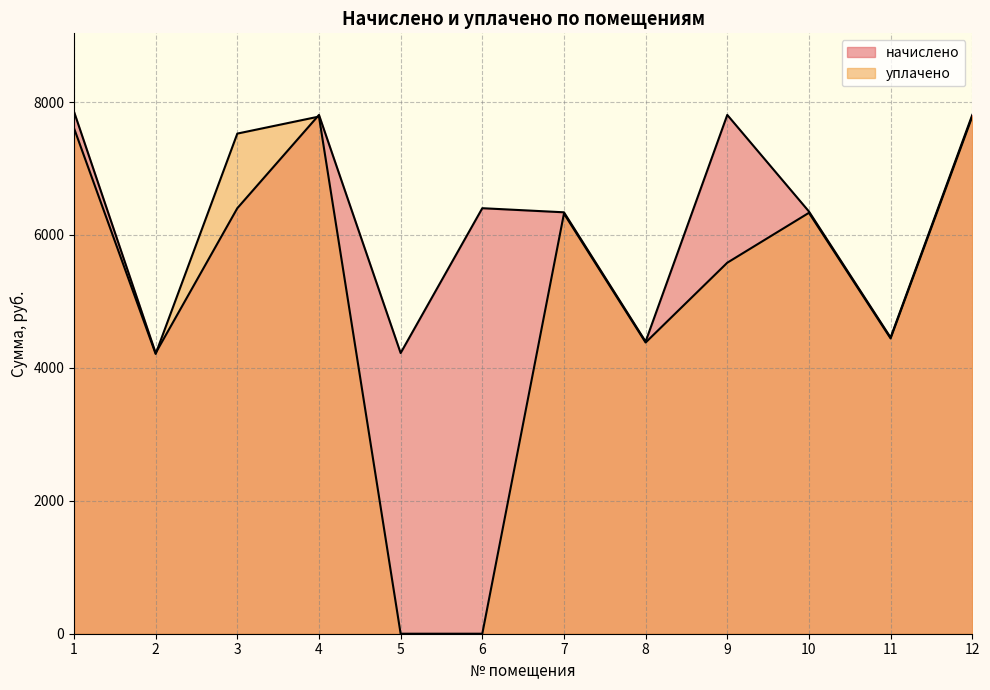

What is the difference between the maximum and minimum values in the начислено series?

3632.0